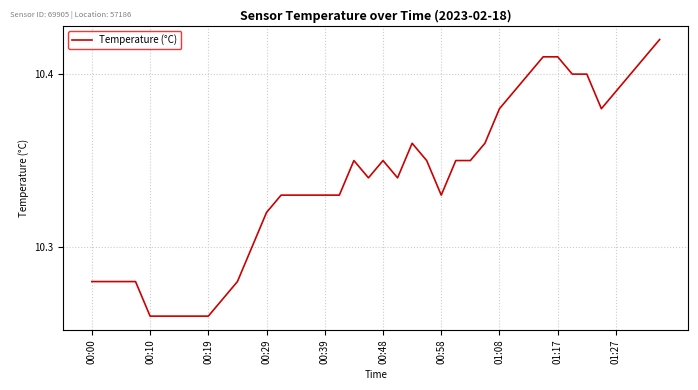

How many lines are shown in the chart?

1